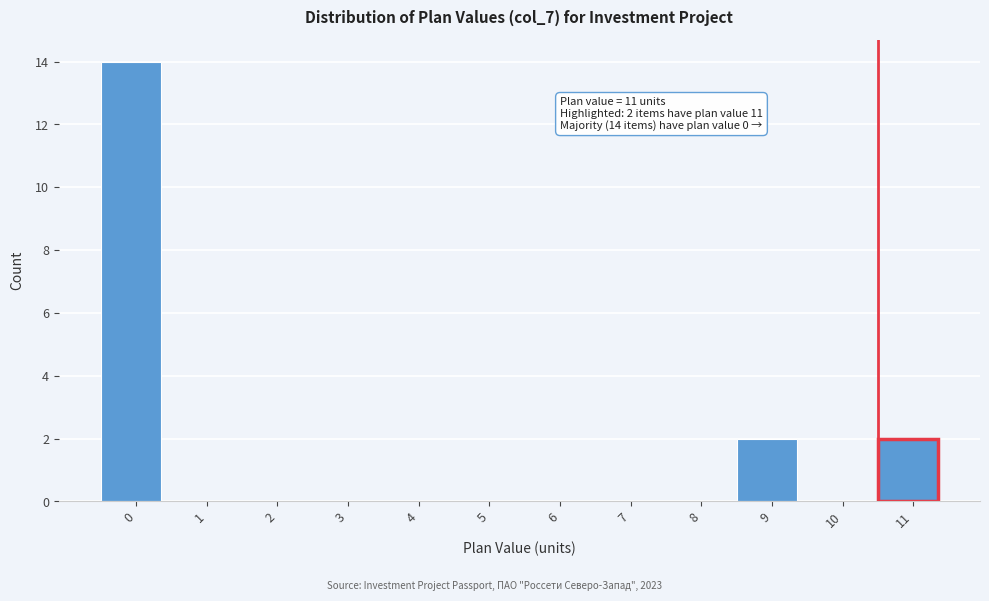

Reading left to right, list all the values displayed in this chart.

0=14	1=0	2=0	3=0	4=0	5=0	6=0	7=0	8=0	9=2	10=0	11=2